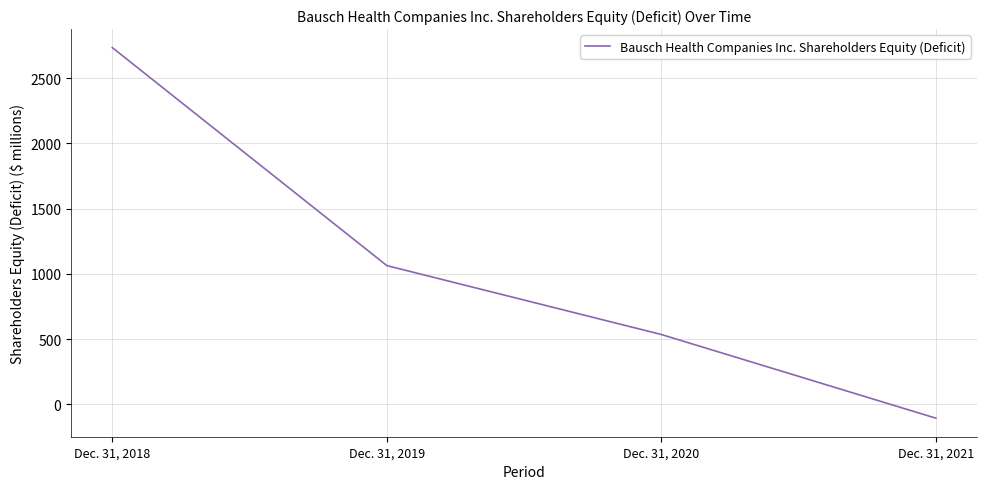

What is the difference between the maximum and minimum values?

2839